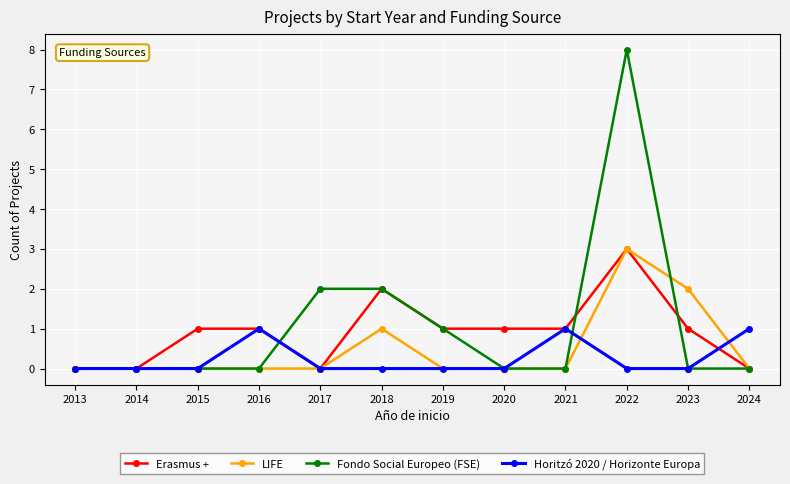

At which category is the sum across all series the highest?

2022